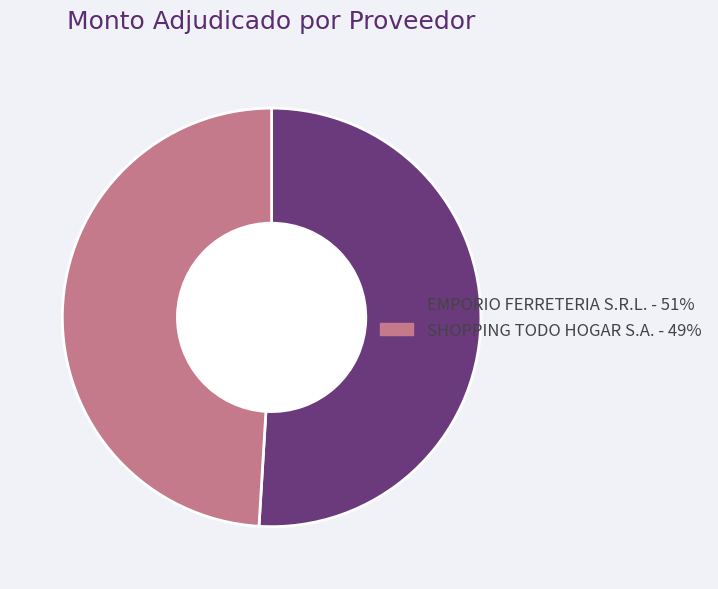

Which category has the biggest portion of the pie?

EMPORIO FERRETERIA S.R.L.